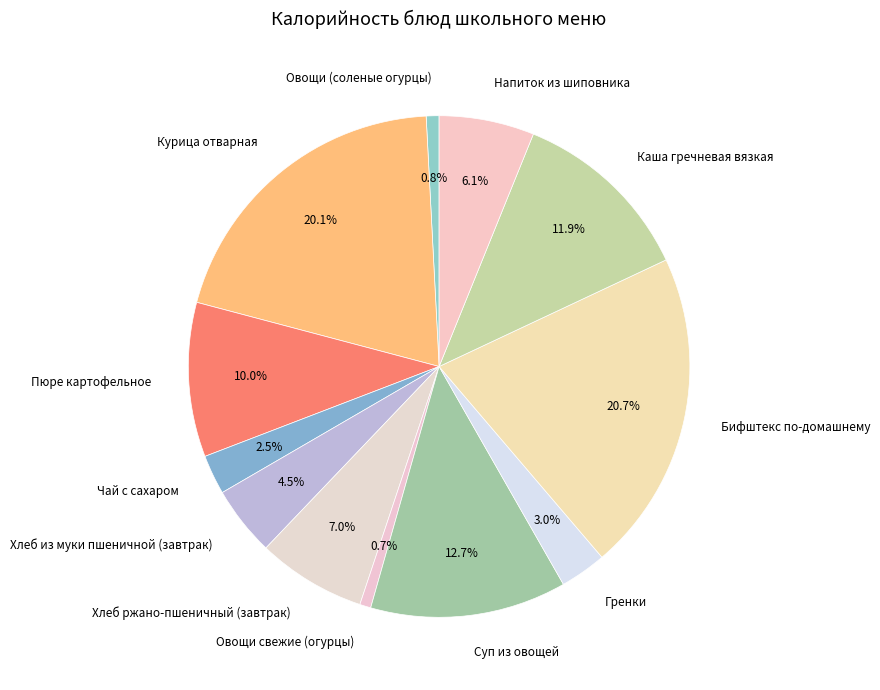

To the nearest percent, what is the difference between the largest and smallest slice percentages?

20%